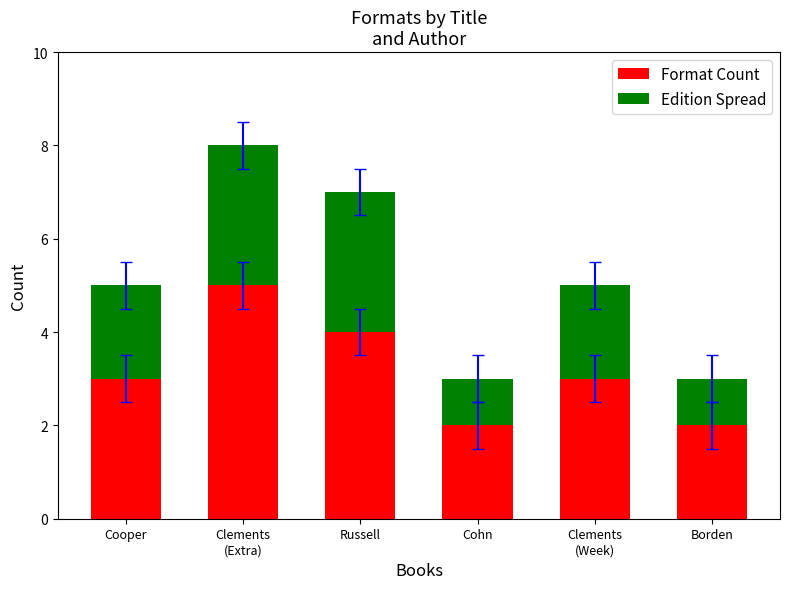

Count the number of data series in this chart.

2